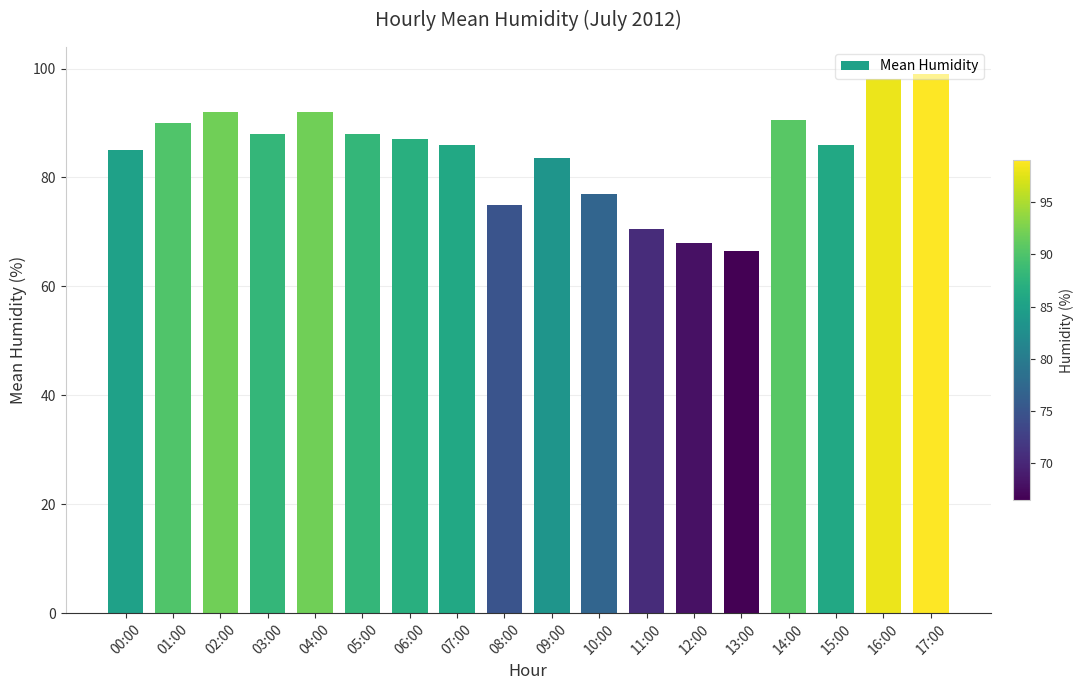

The value at 07:00 is 86.0. True or false?

True